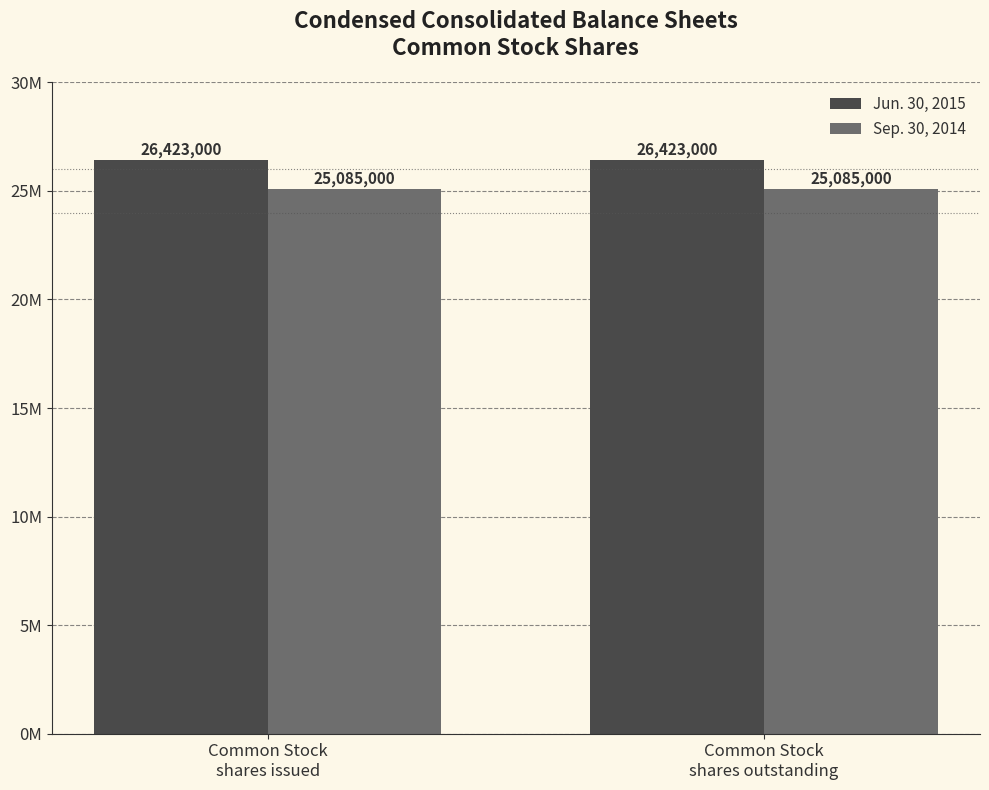

What is the label of the 1st bar from the right?

Common Stock
shares outstanding